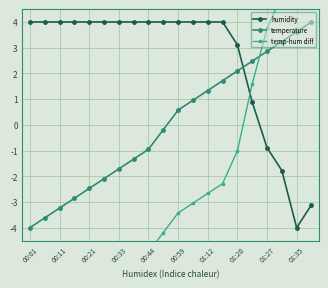

At which label does temperature reach its minimum?

00:01